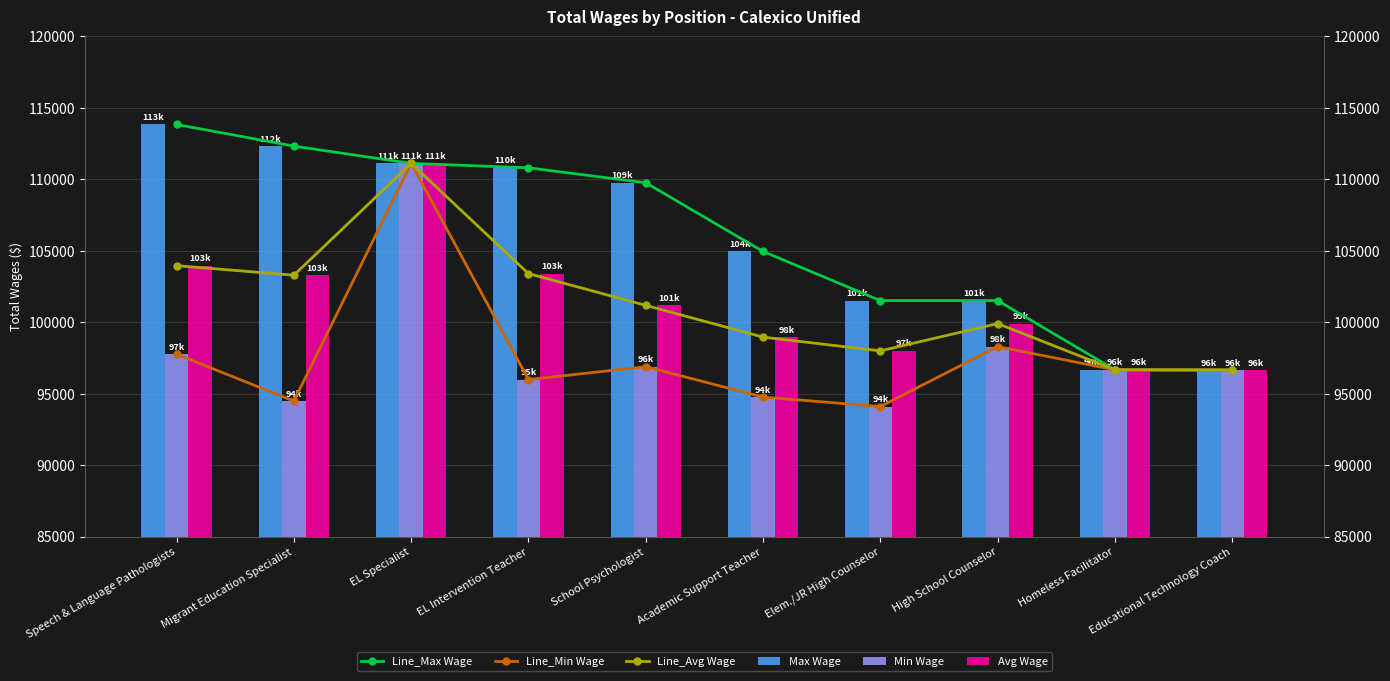

Which series has the largest total across all categories?

Line_Max Wage